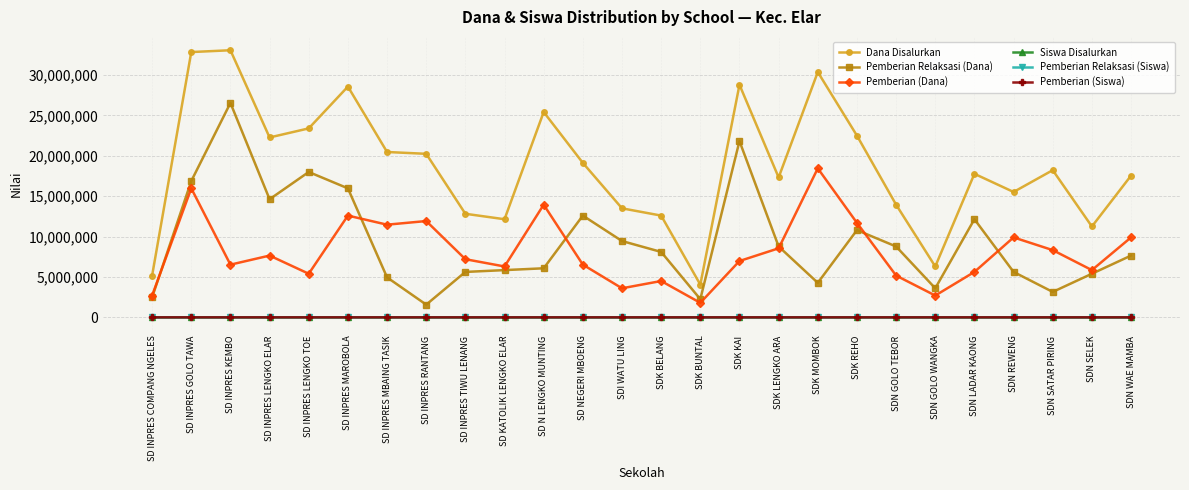

In Siswa Disalurkan, how many points are higher than both neighbors (excluding endpoints)?

7